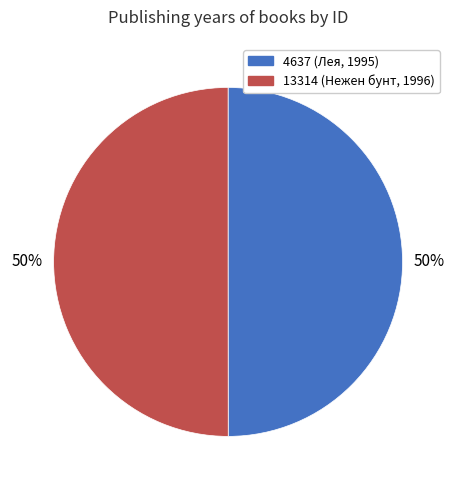

What is the ratio of the value at 4637 (Лея, 1995) to the value at 13314 (Нежен бунт, 1996)?

1.0